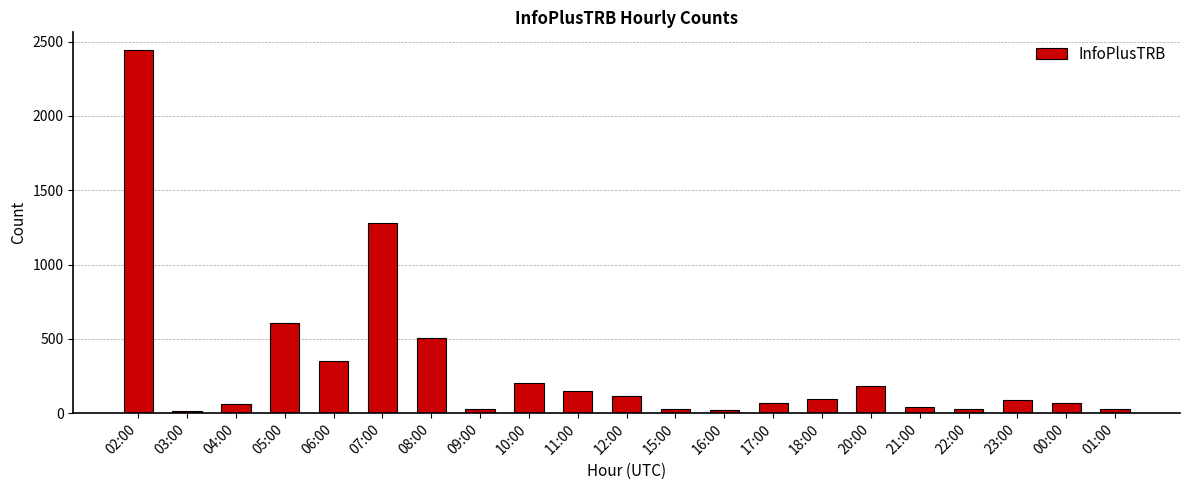

What is the average value?

306